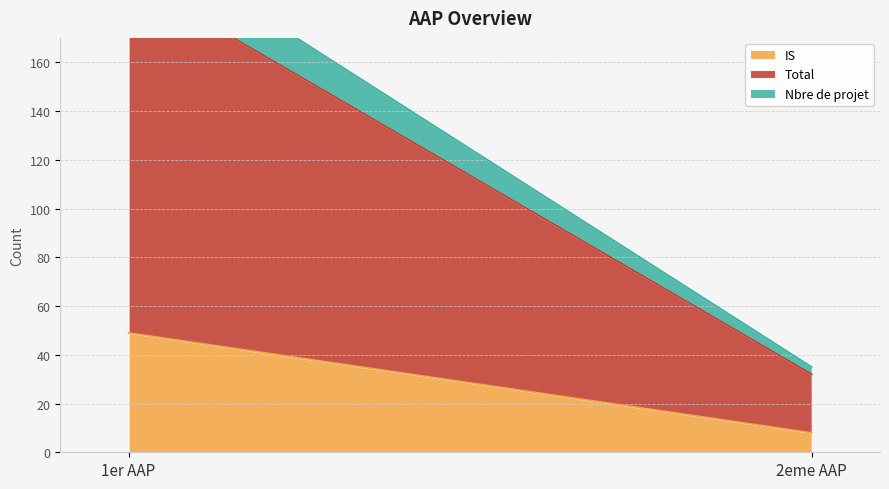

Between 1er AAP and 2eme AAP, which series saw the biggest shift?

Total